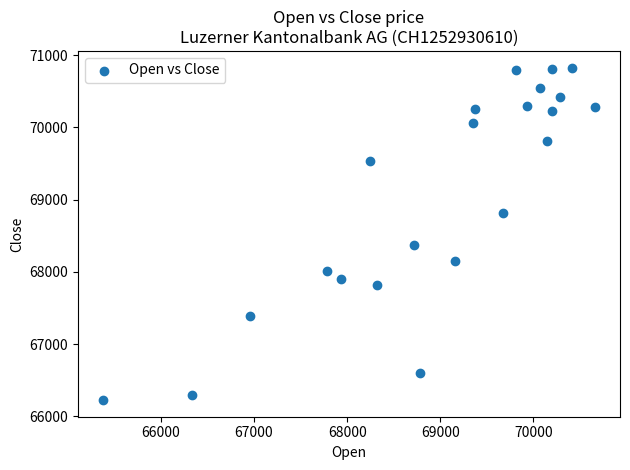

What is the range of X values (max minus min)?

5288